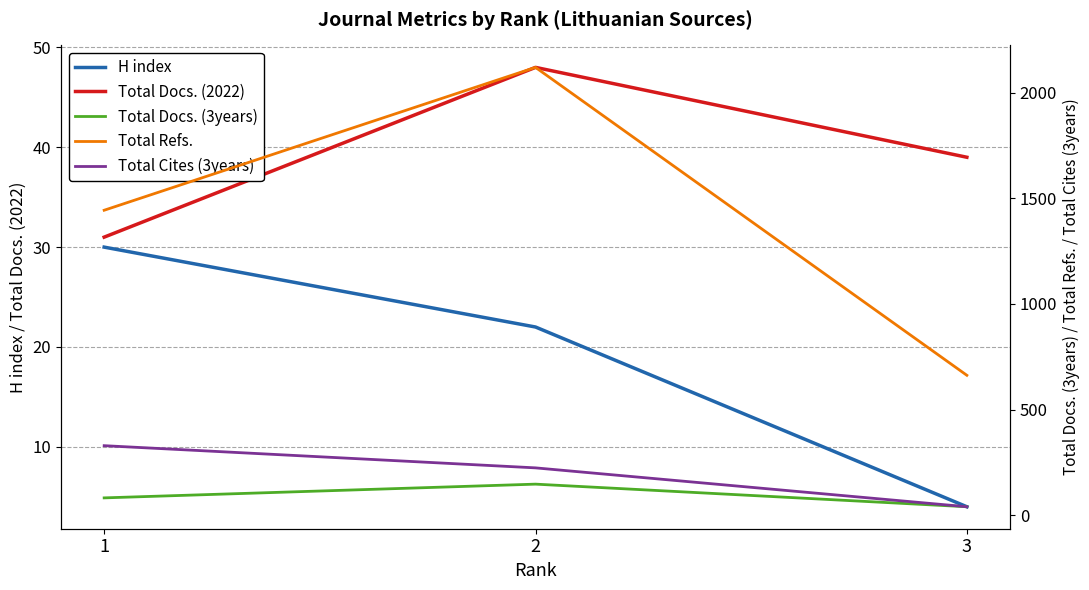

What is the average value of the Total Docs. (2022) series?

39